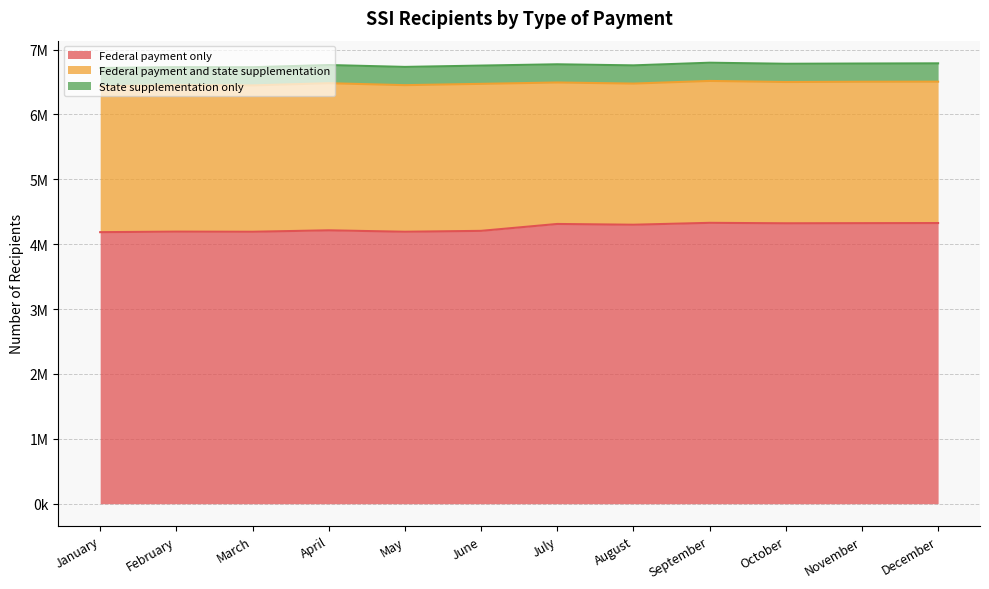

True or false: Federal payment and state supplementation has a value of 3598846 at February.

False